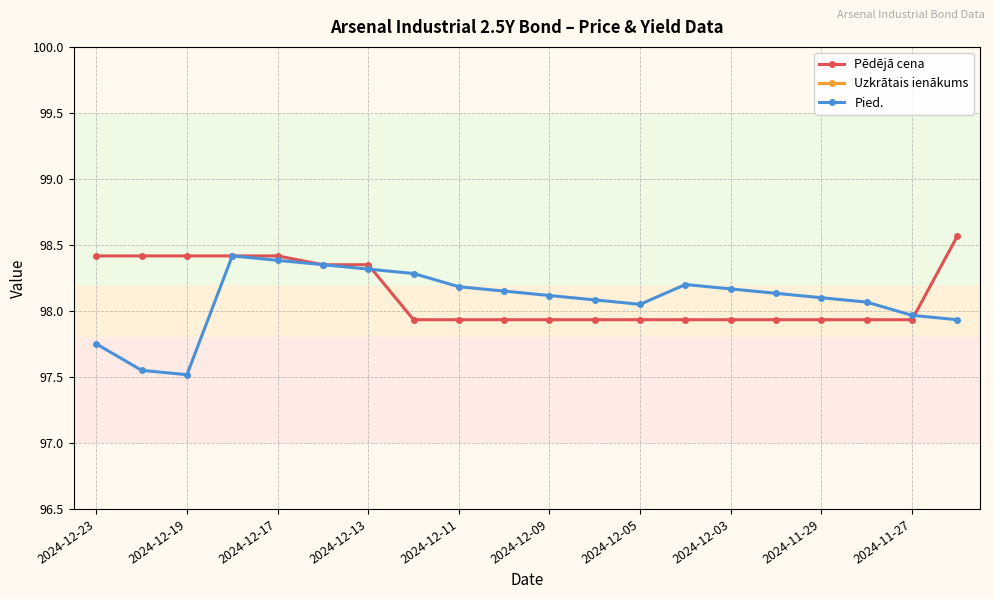

Is it true that Uzkrātais ienākums equals -0.1 at 2024-12-23?

True